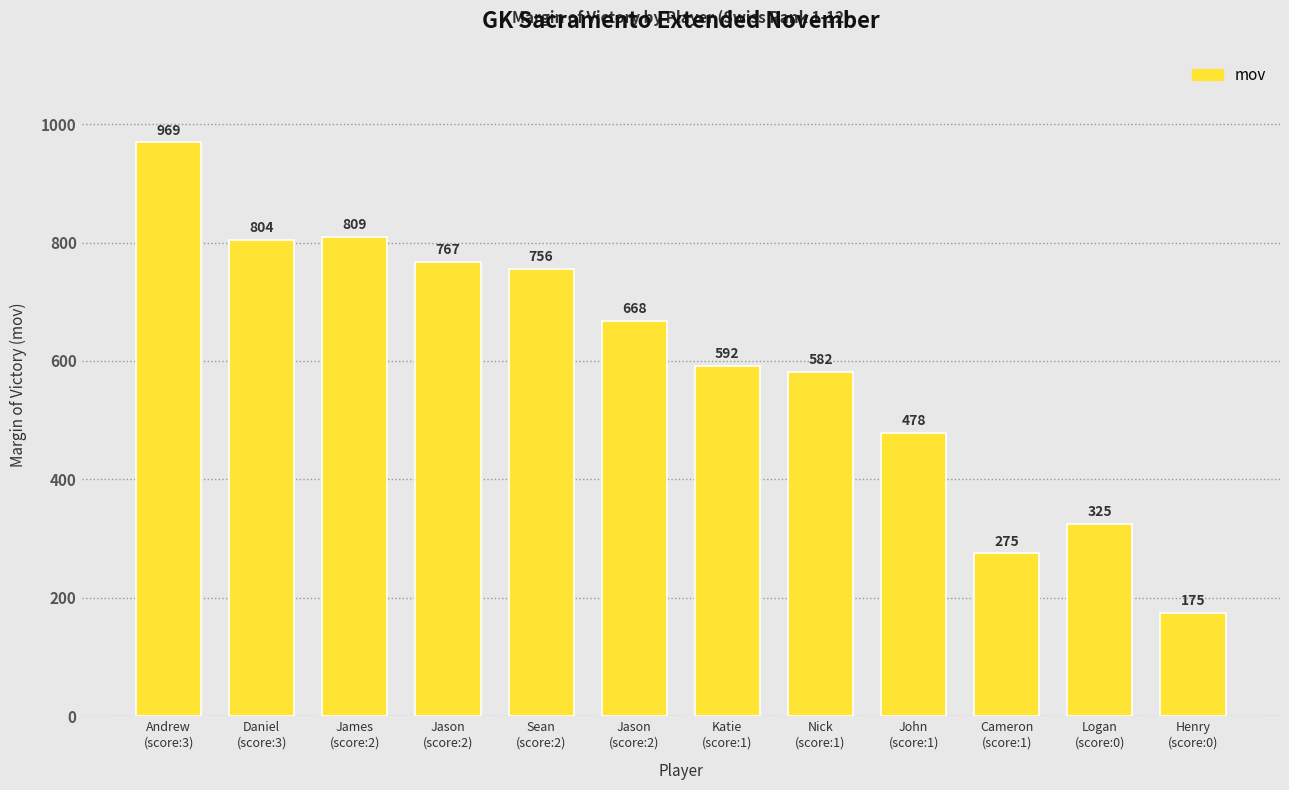

The value at Henry
(score:0) is 104. True or false?

False